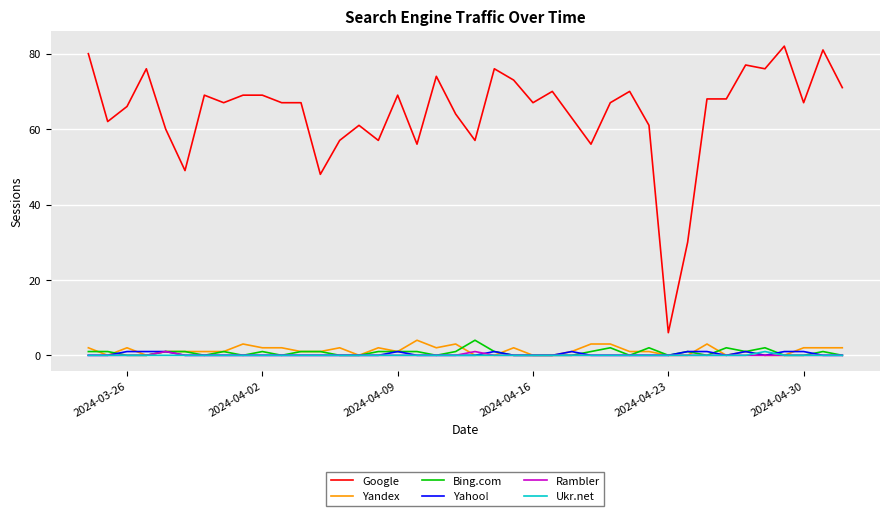

What is the sum of all Yandex values?

52